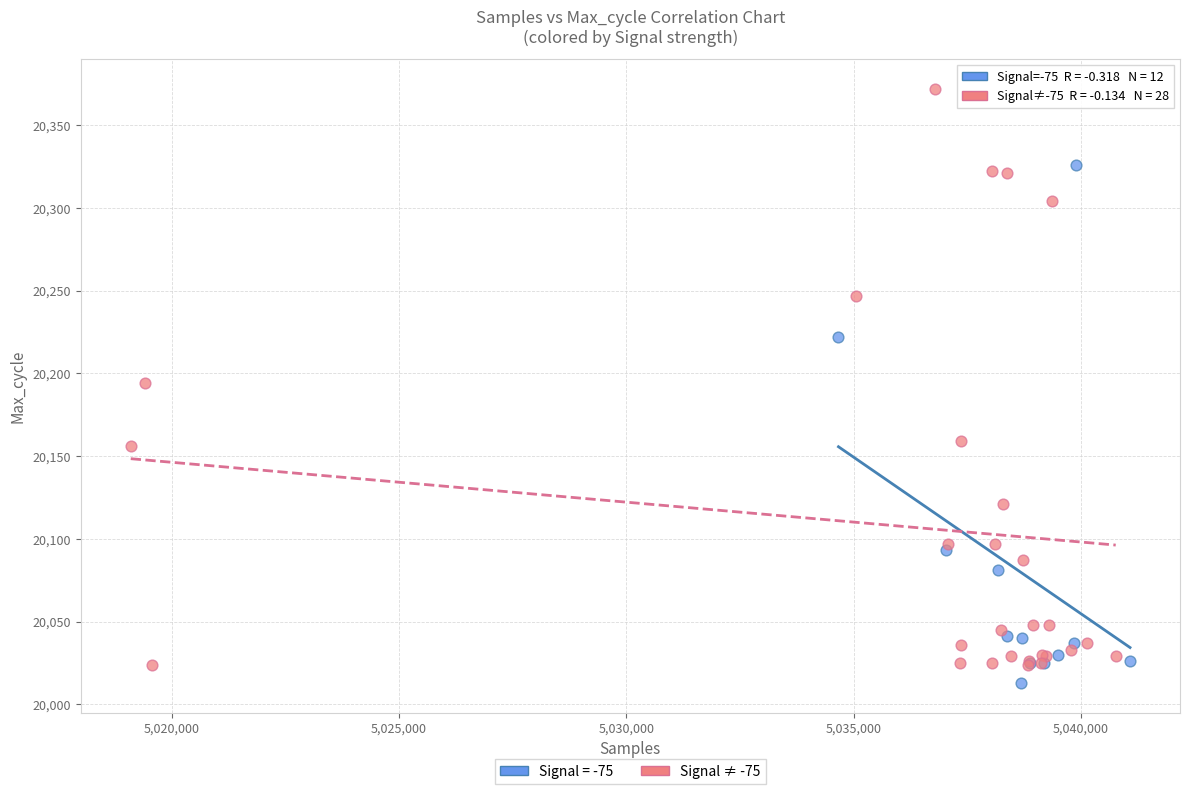

Which series contains the highest Y value?

Signal ≠ -75